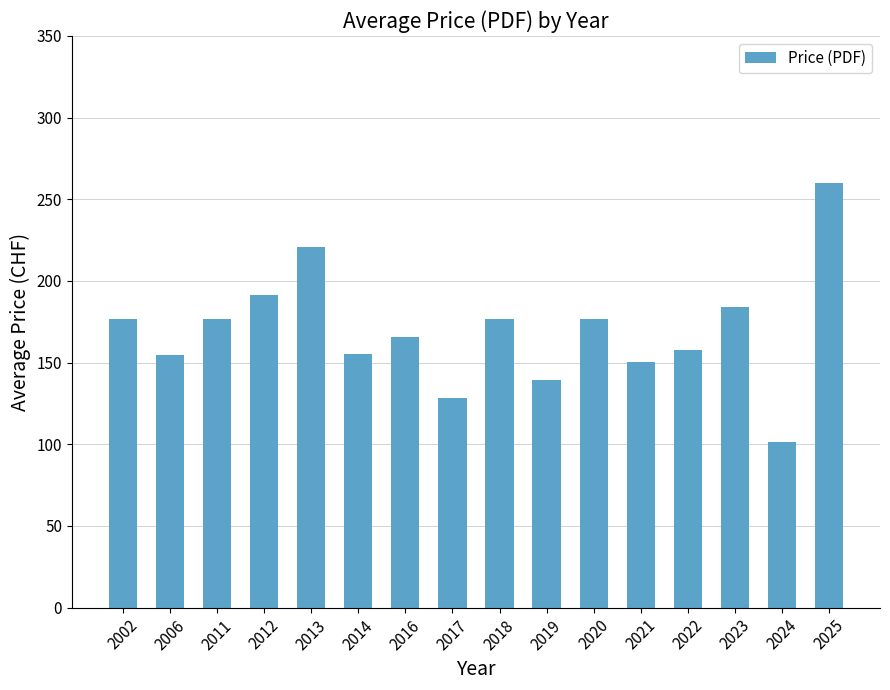

Which has a higher value, 2025 or 2006?

2025